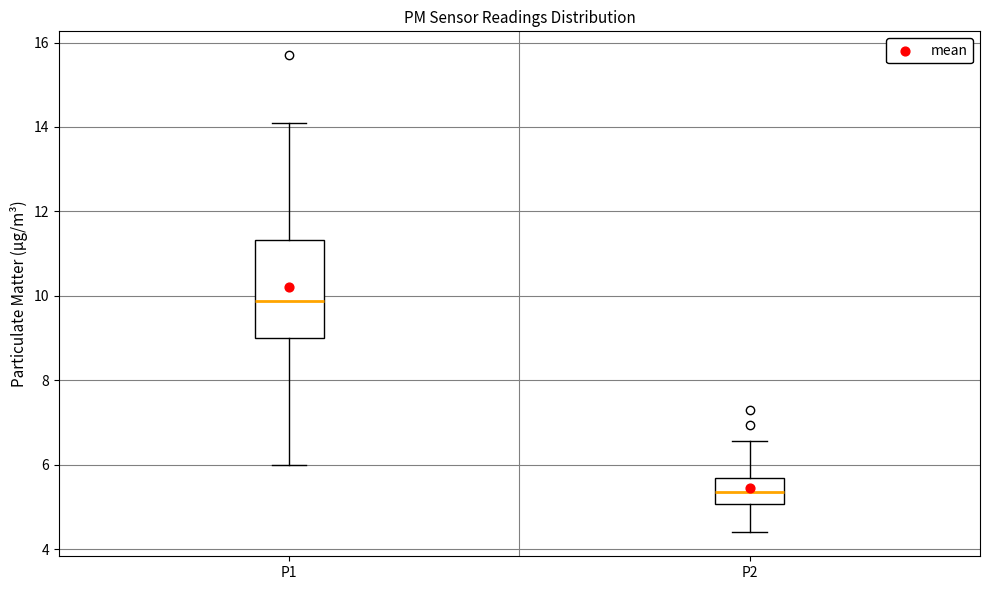

Reading left to right, read every box against the y-axis: the position of its median line, the range the box covers, and the ends of its whiskers. The values are not printed on the chart, so give them approximately, as read against the axis.

P1: median 9.8, box 9.0 to 11.4, whiskers 6.0 to 14.2
P2: median 5.4, box 5.0 to 5.8, whiskers 4.4 to 6.6